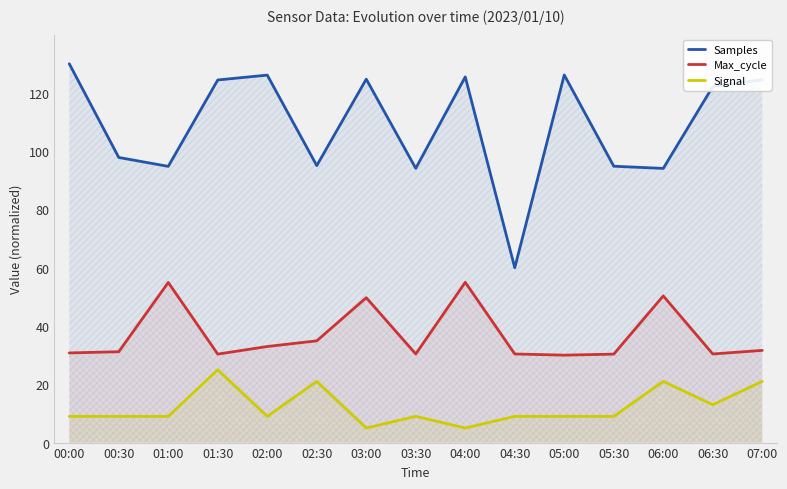

What is the difference between the highest and lowest values at 01:00?

85.8